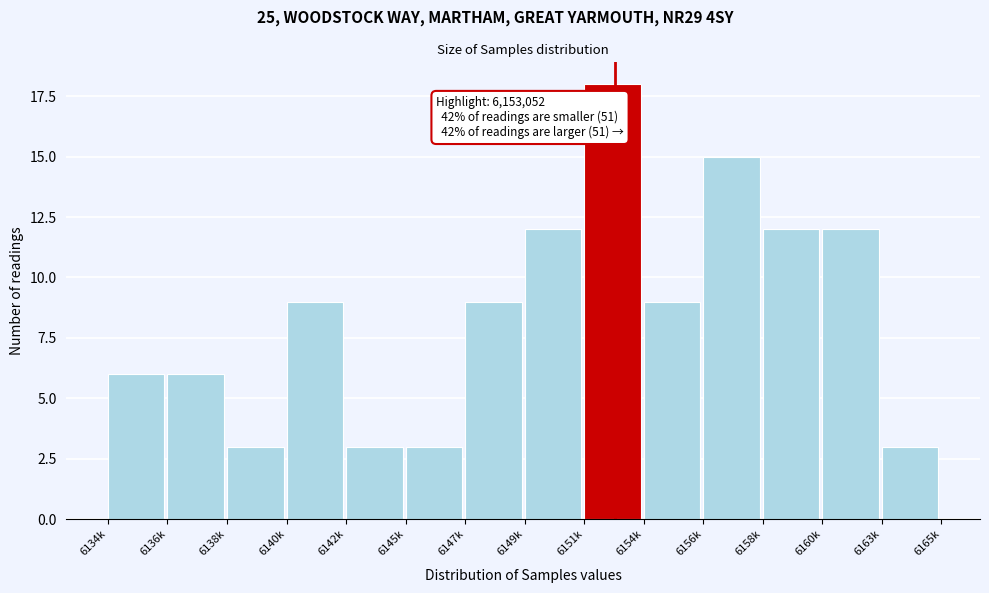

Reading left to right, list all the values displayed in this chart.

6134k=6	6136k=6	6138k=3	6140k=9	6142k=3	6145k=3	6147k=9	6149k=12	6151k=18	6154k=9	6156k=15	6158k=12	6160k=12	6163k=3